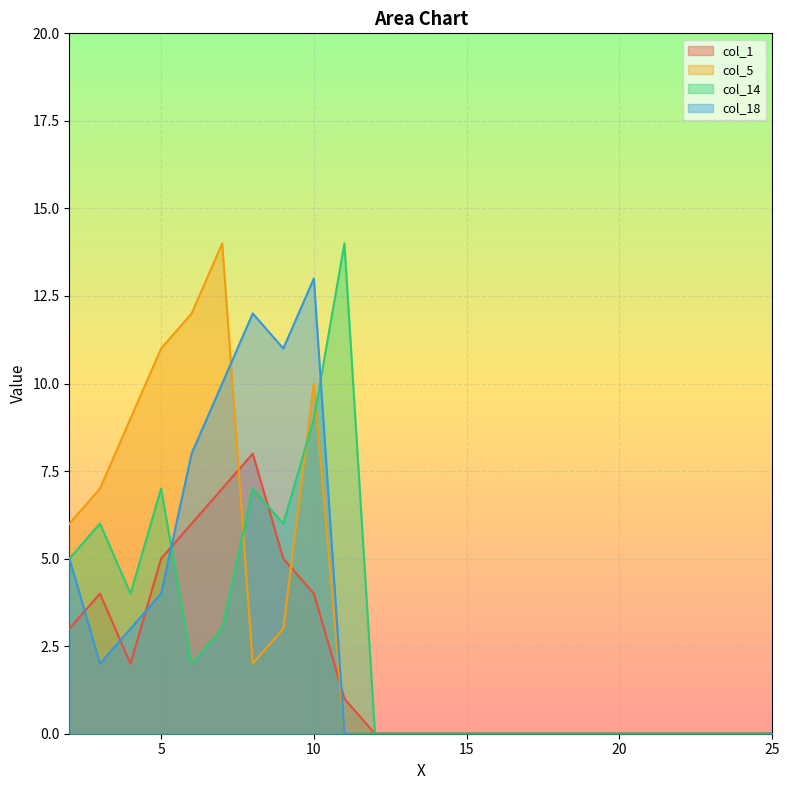

Rank the series by their average value, from lowest to highest.

col_1, col_14, col_18, col_5